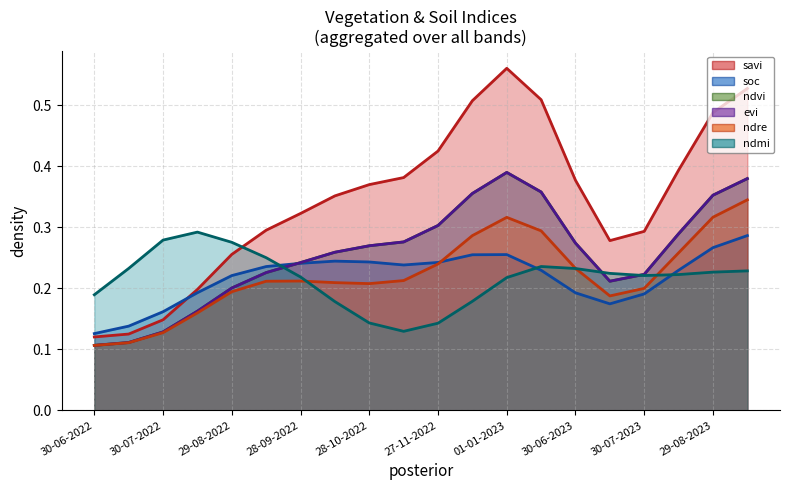

What value does the ndvi series have at 11-01-2023?

0.6